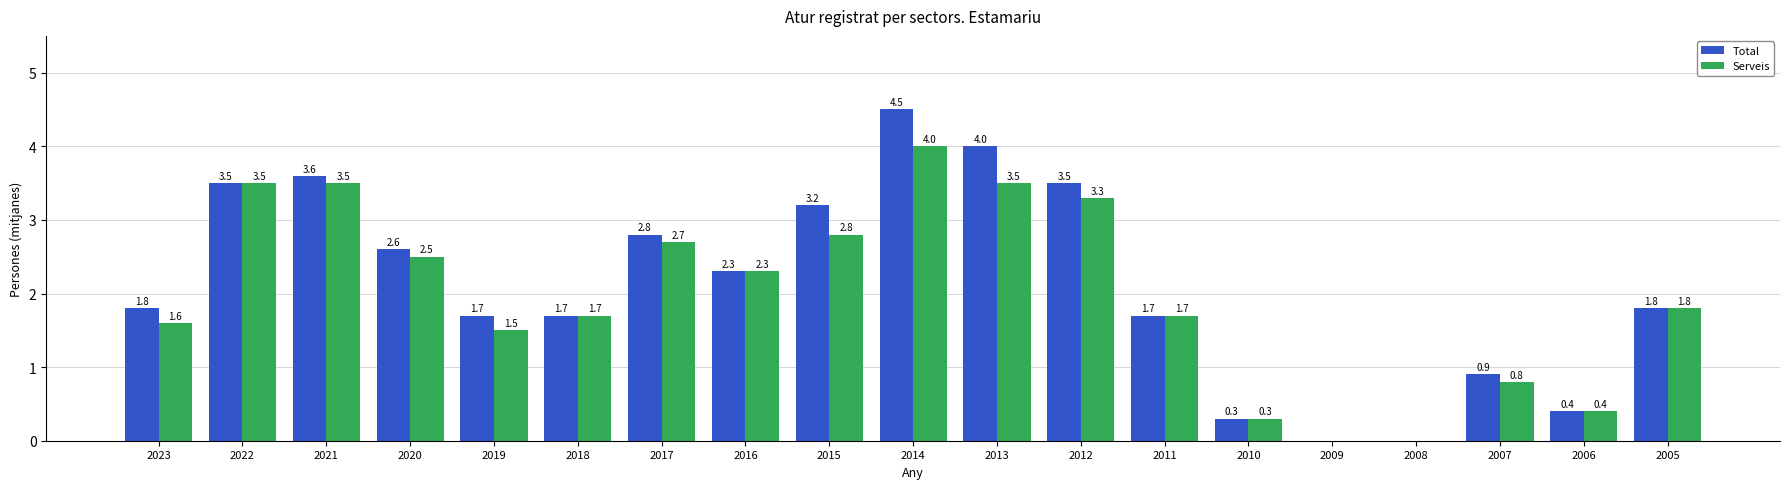

What is the sum of all Total values?

40.3